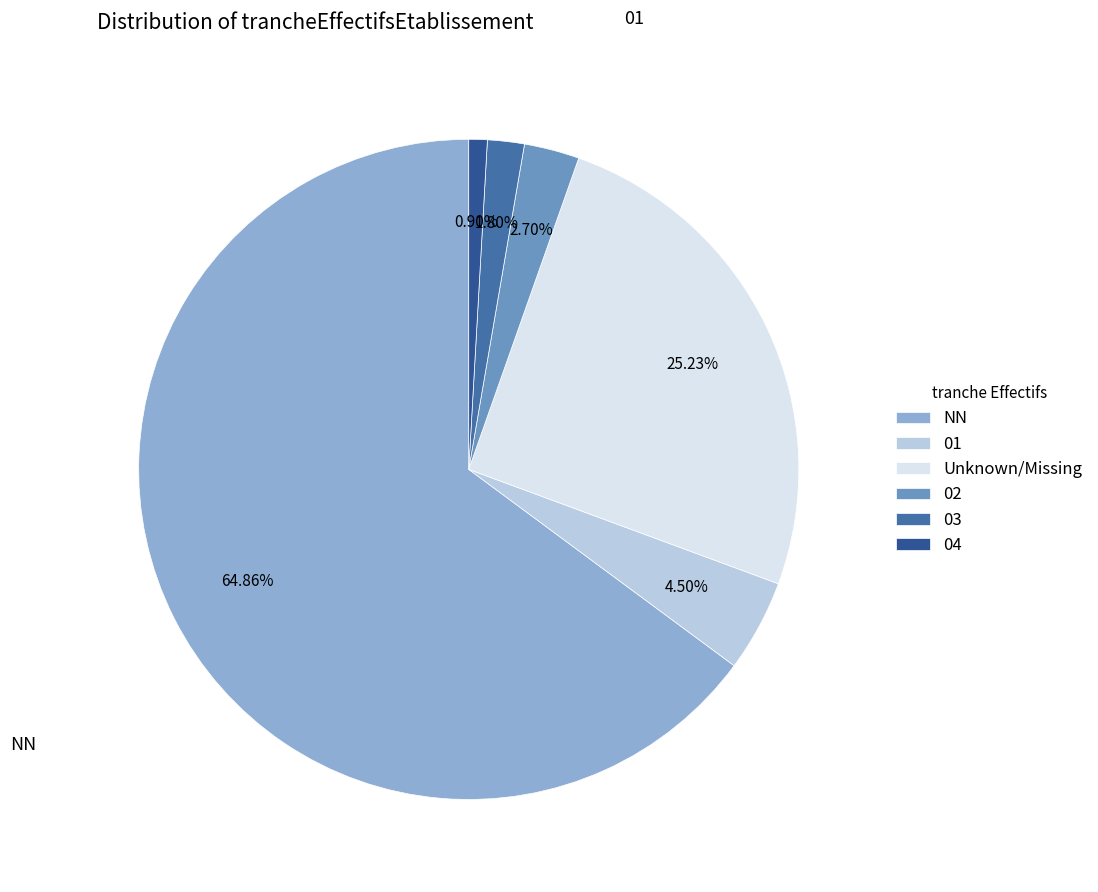

Which has a higher value, NN or 02?

NN